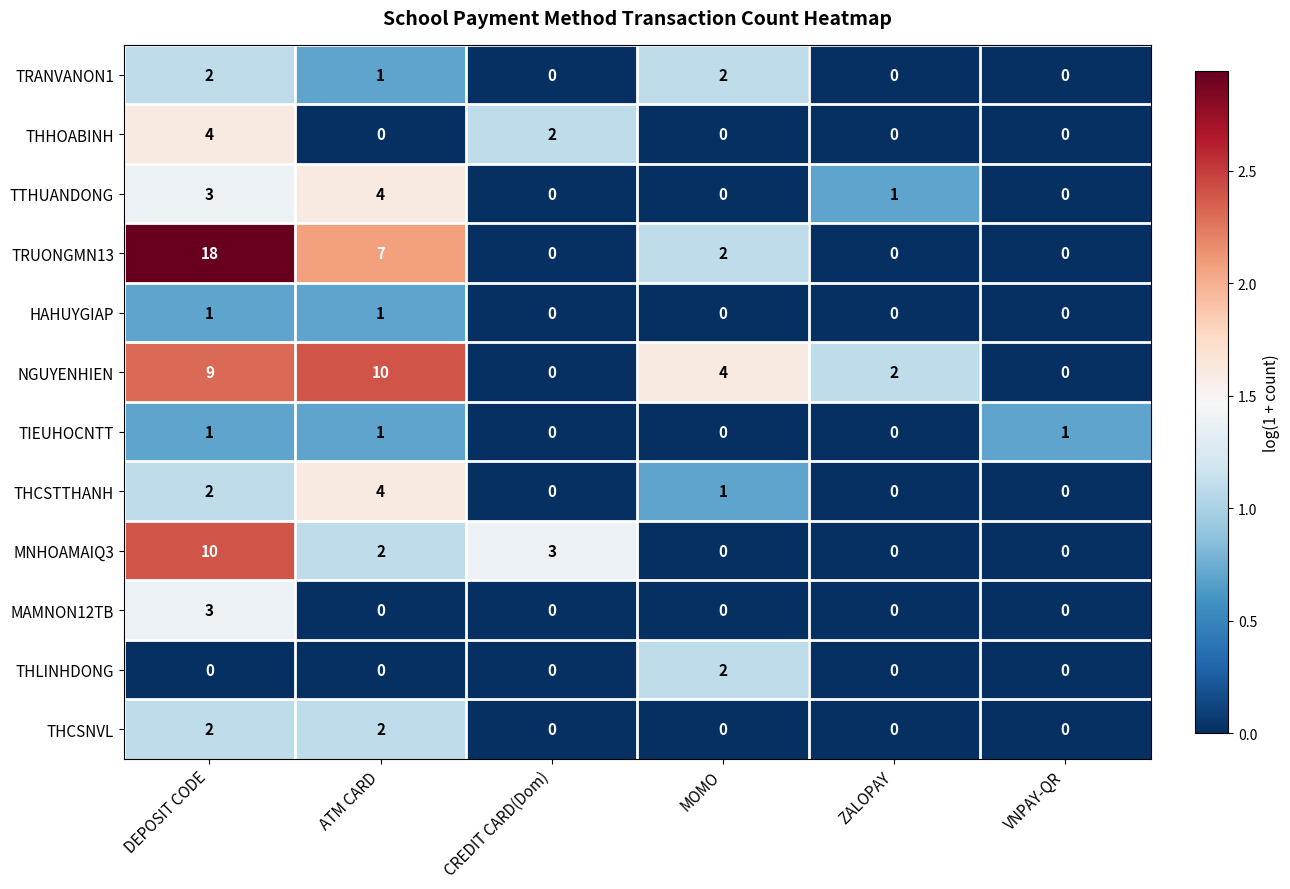

What is the maximum value shown in the chart?

18